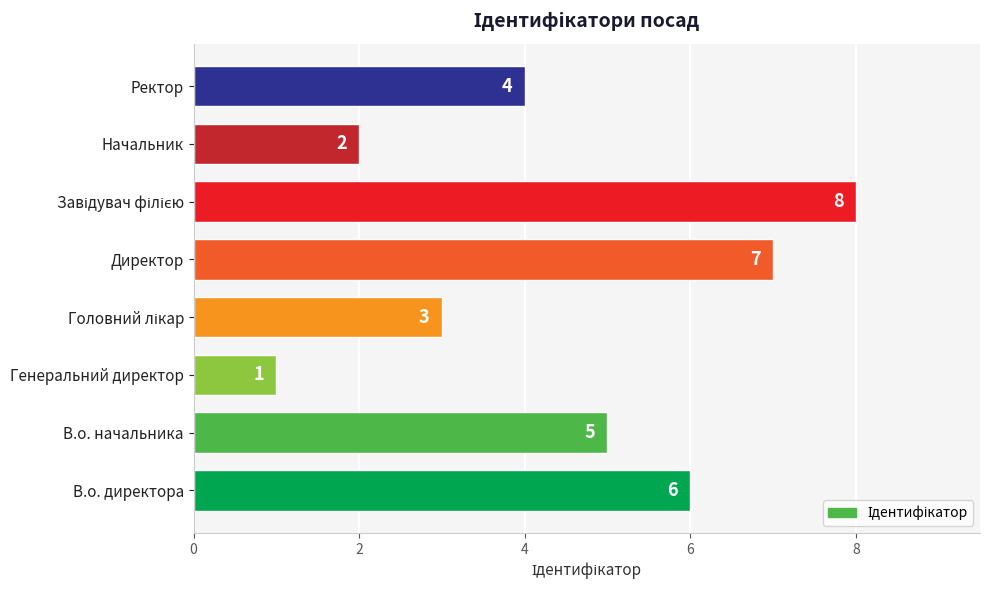

True or false: the data shows 3 at Директор.

False